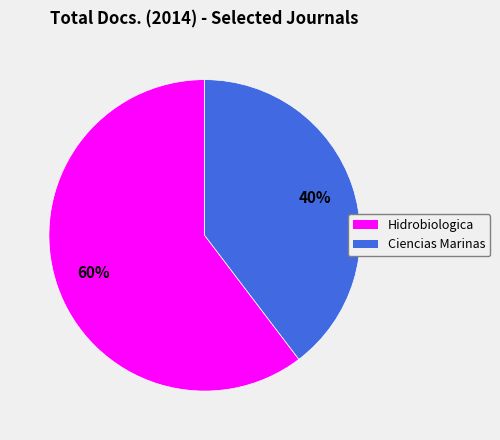

The Ciencias Marinas slice represents 40% of the pie. True or false?

True